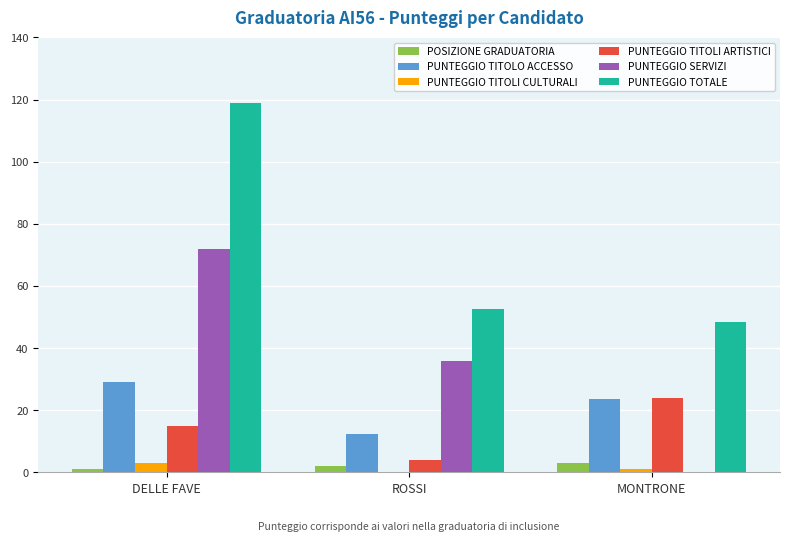

Between ROSSI and MONTRONE, which series saw the biggest shift?

PUNTEGGIO SERVIZI